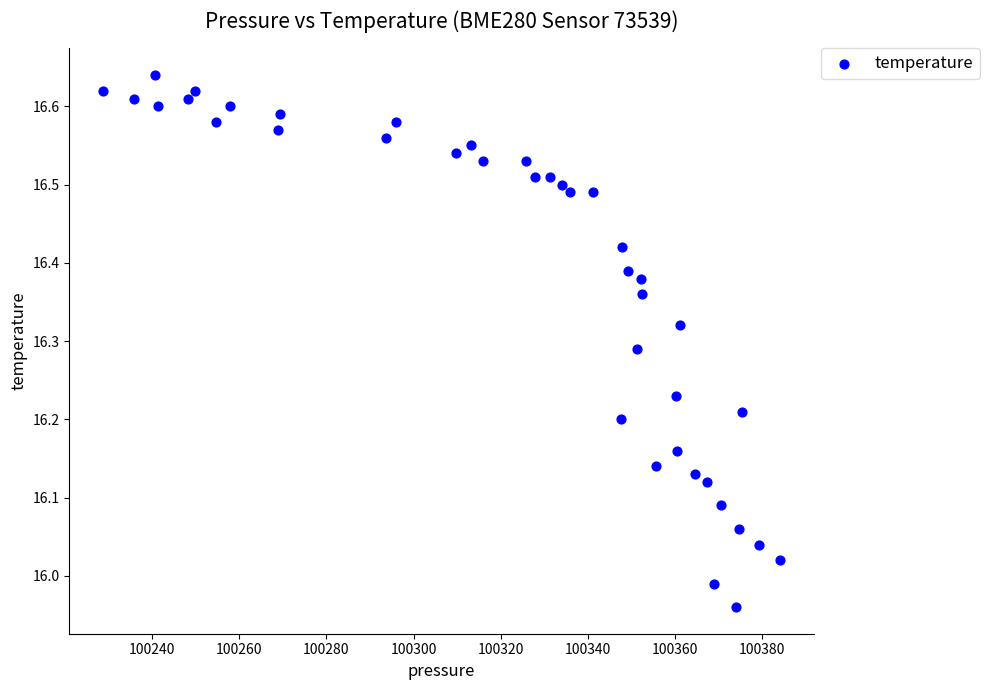

What is the range of X values (max minus min)?

155.2